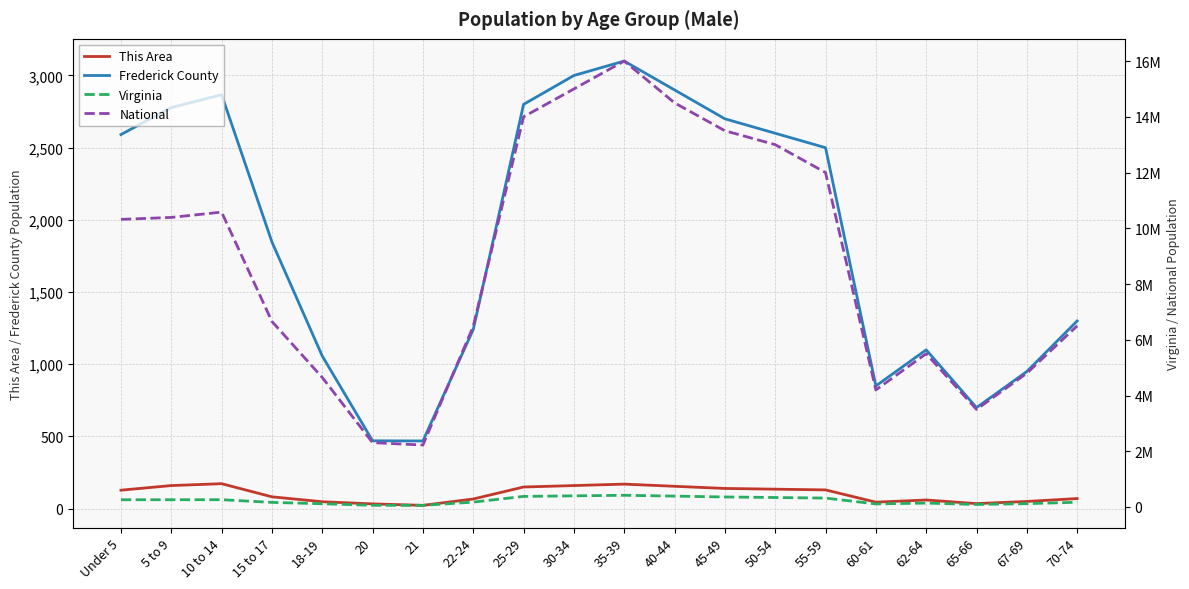

What is the label of the 10th point from the left?

30-34